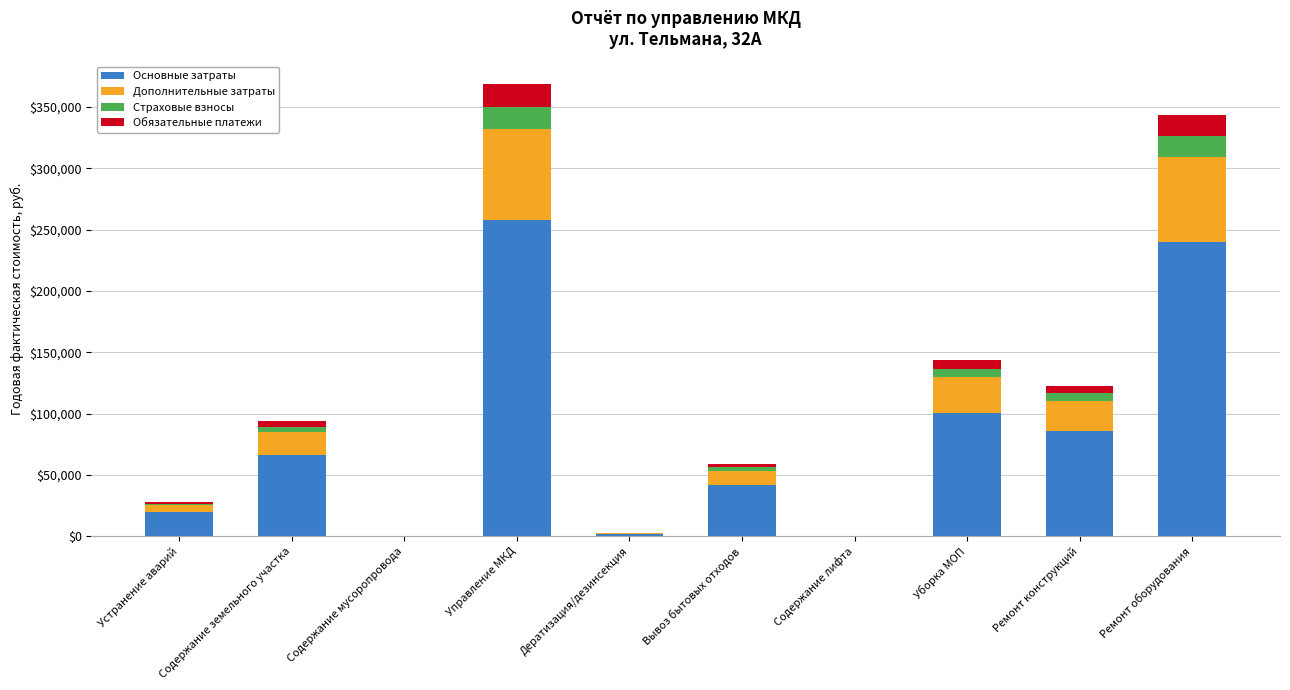

What is the maximum value for Основные затраты?

258081.7